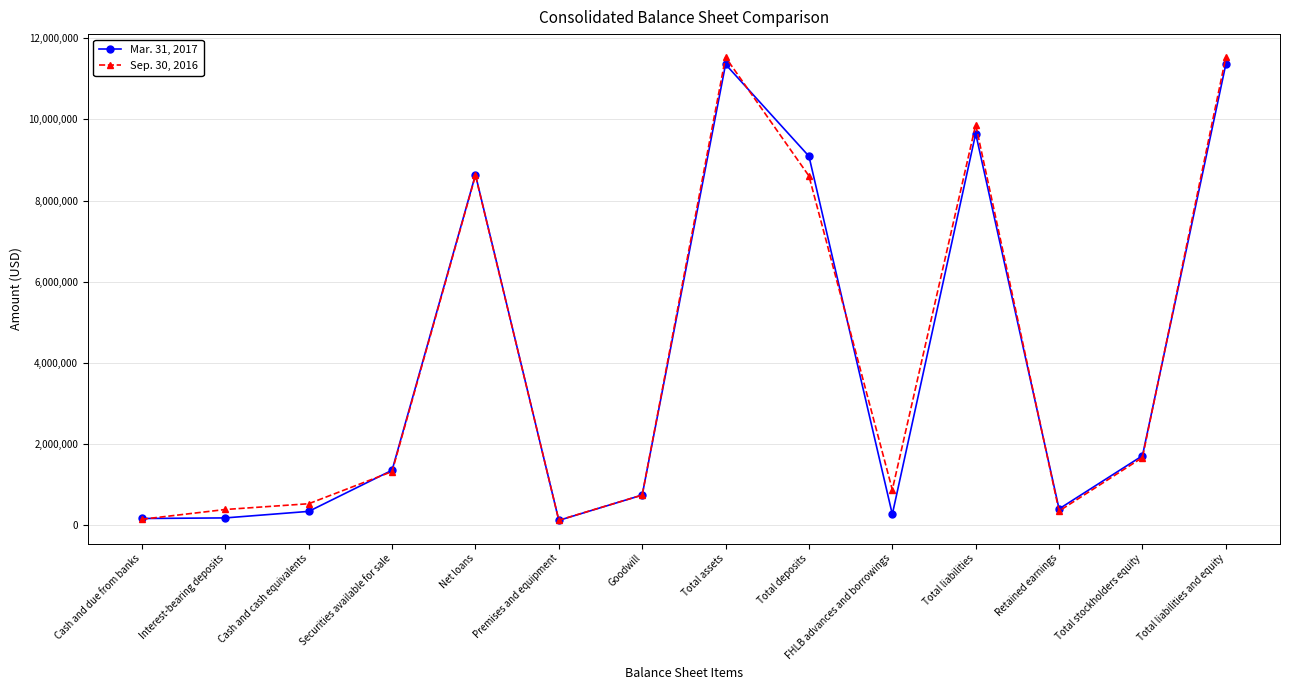

Does the chart have visible grid lines?

Yes